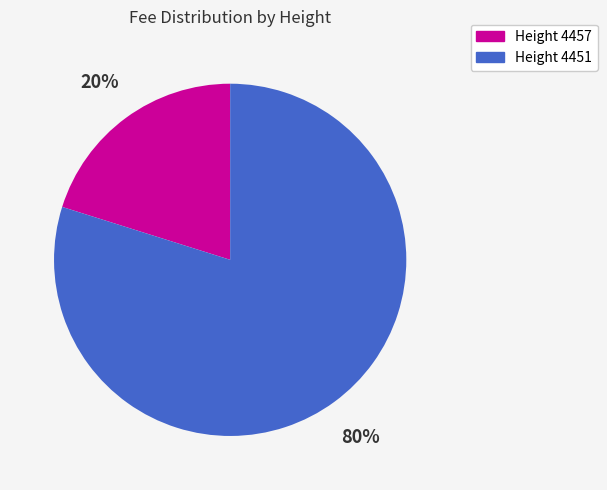

To the nearest percent, what is the average slice percentage?

50%